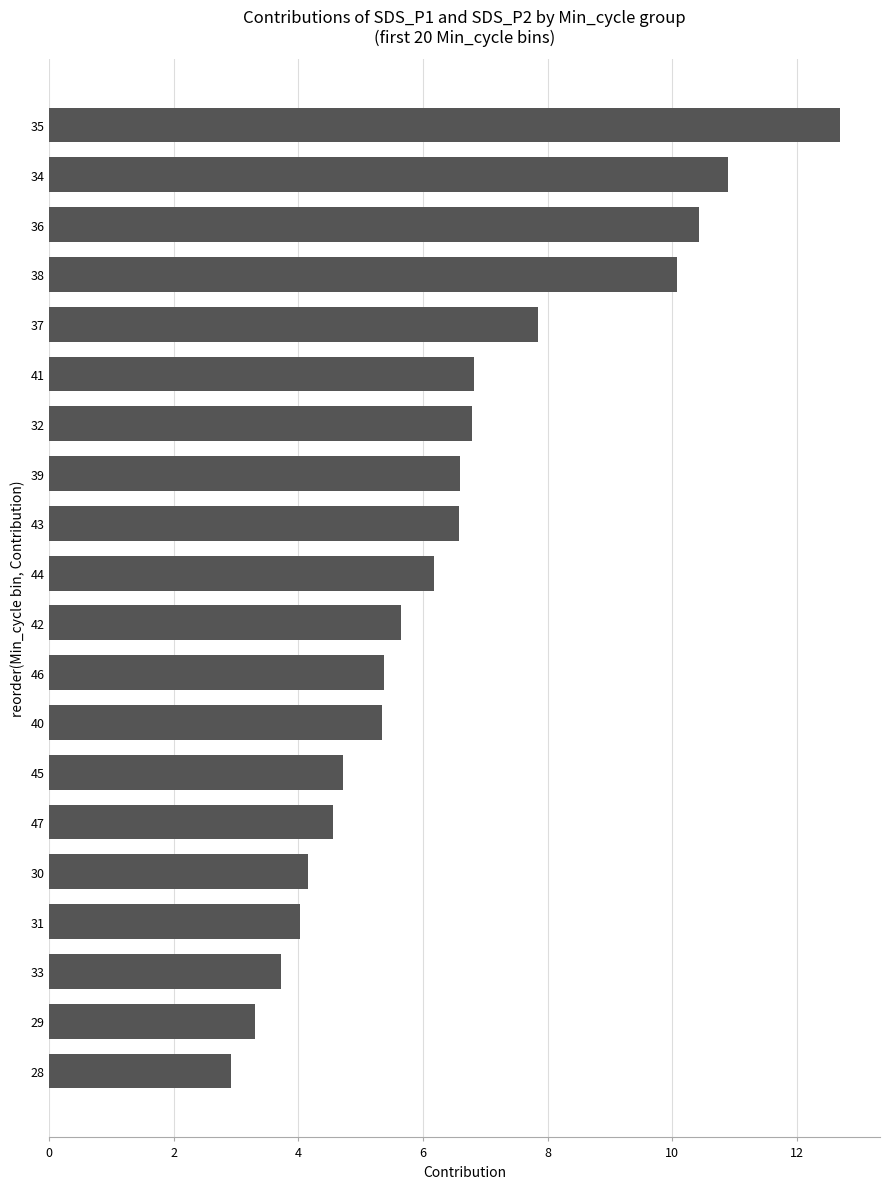

What is the approximate value at 31?

4.0